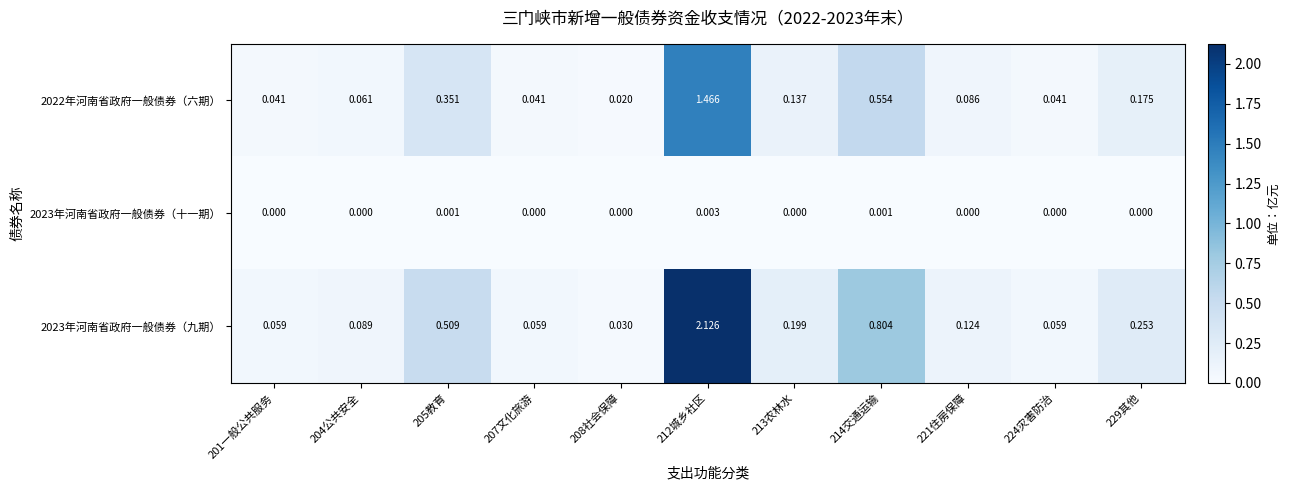

Is the value of 2023年河南省政府一般债券（九期） at 213农林水 greater than the value of 2022年河南省政府一般债券（六期） at 213农林水?

Yes